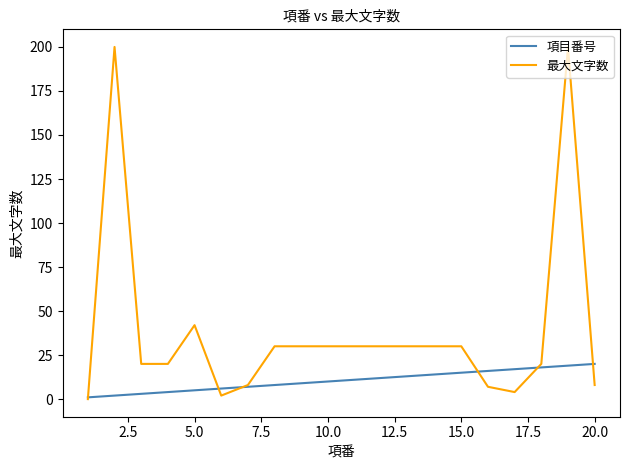

What is the sum of all 最大文字数 values?

771